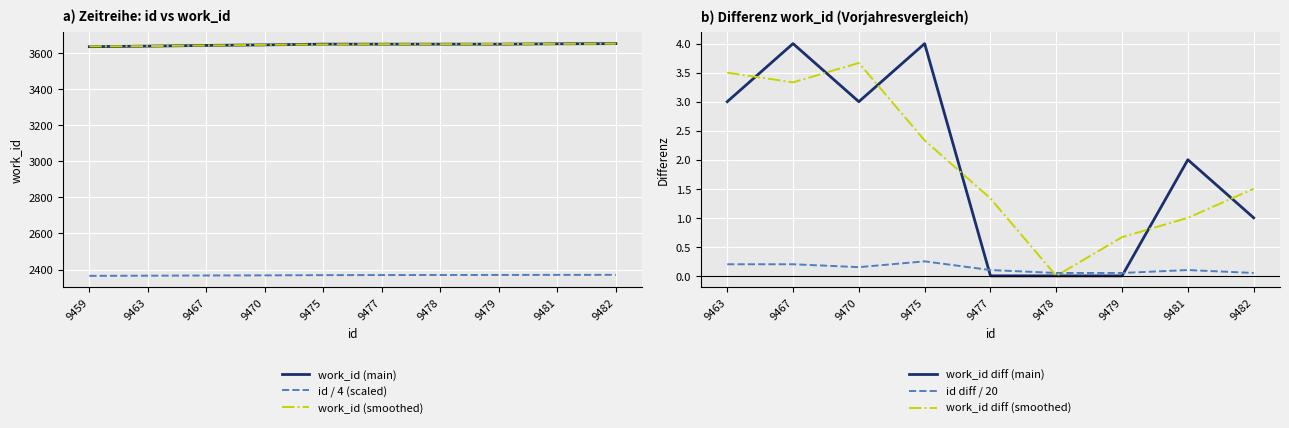

What is the maximum value for work_id (smoothed)?

3653.5